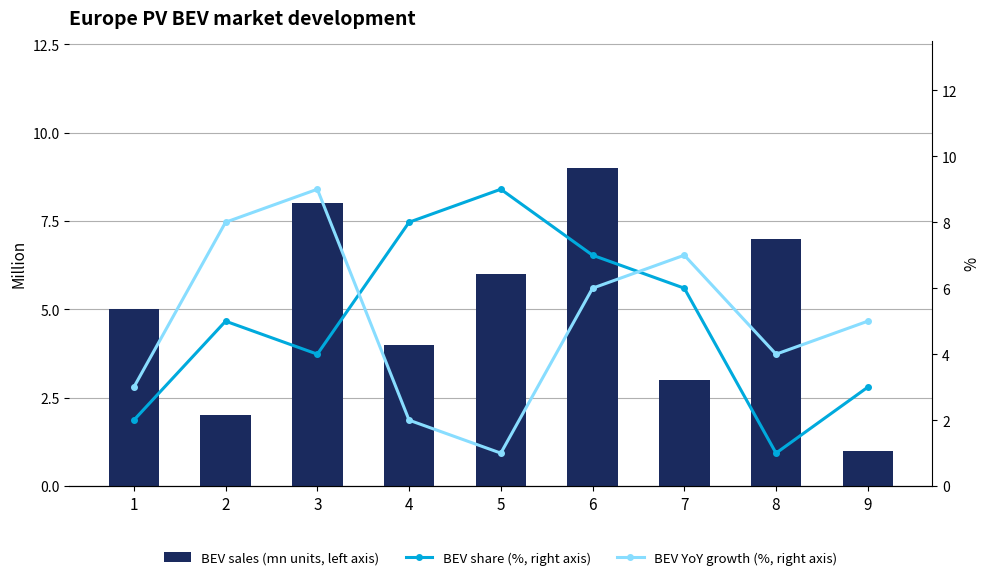

What is the difference between the maximum and minimum values in the BEV sales (mn units, left axis) series?

8